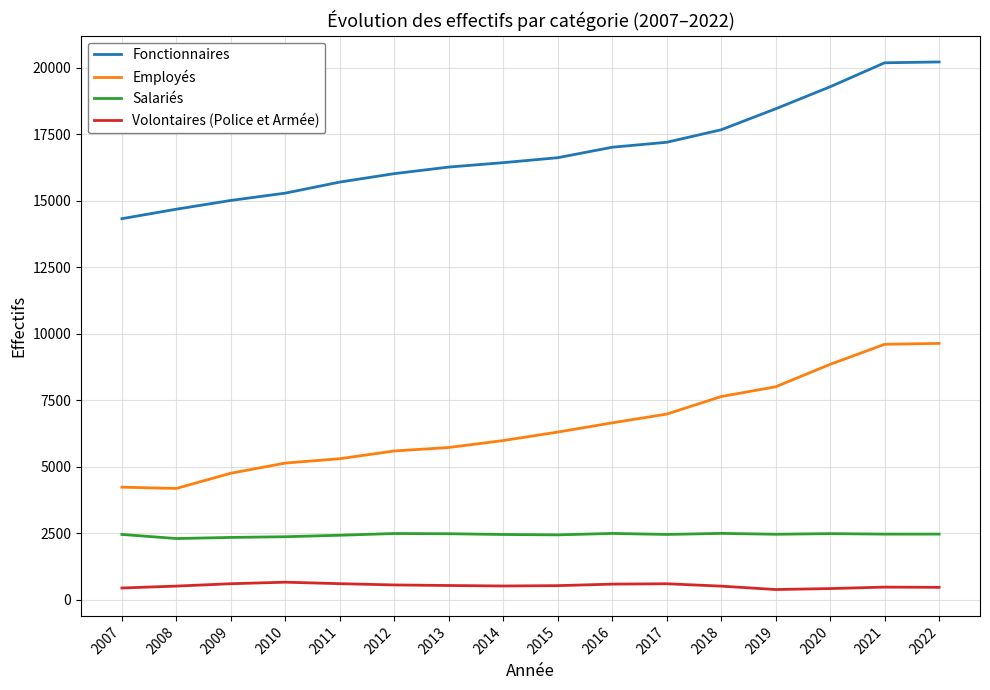

What is the highest value of the Volontaires (Police et Armée) series?

663